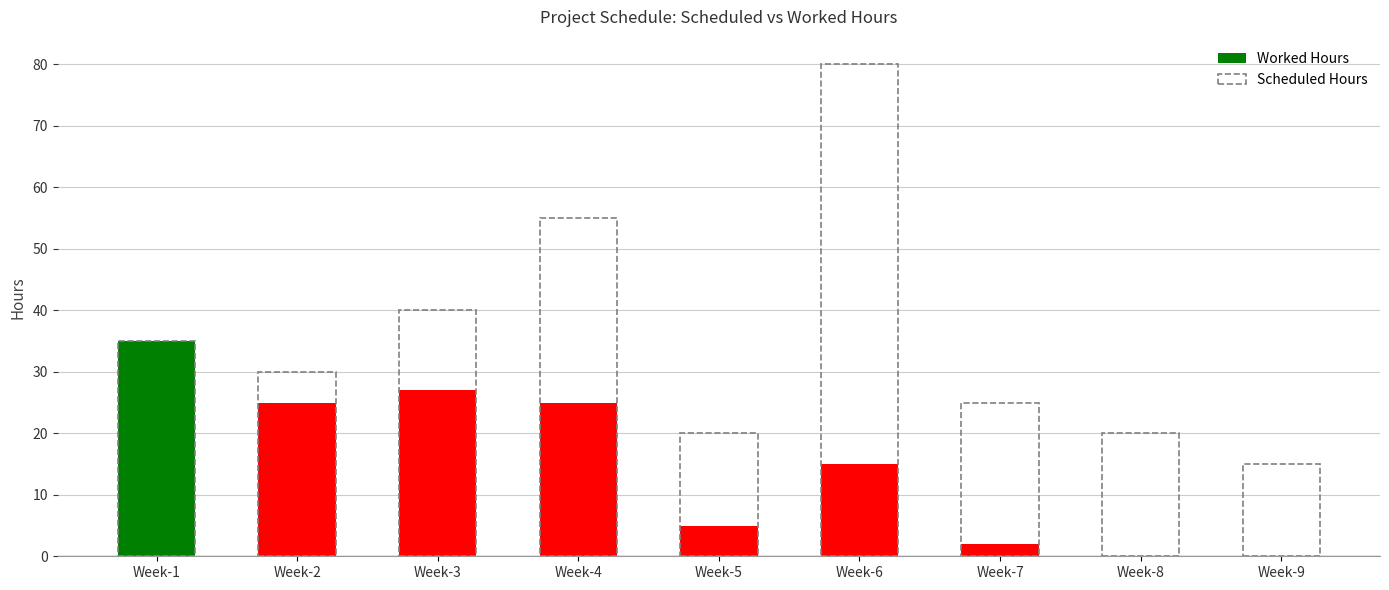

List the series in order of their peak value, highest first.

Scheduled Hours, Worked Hours